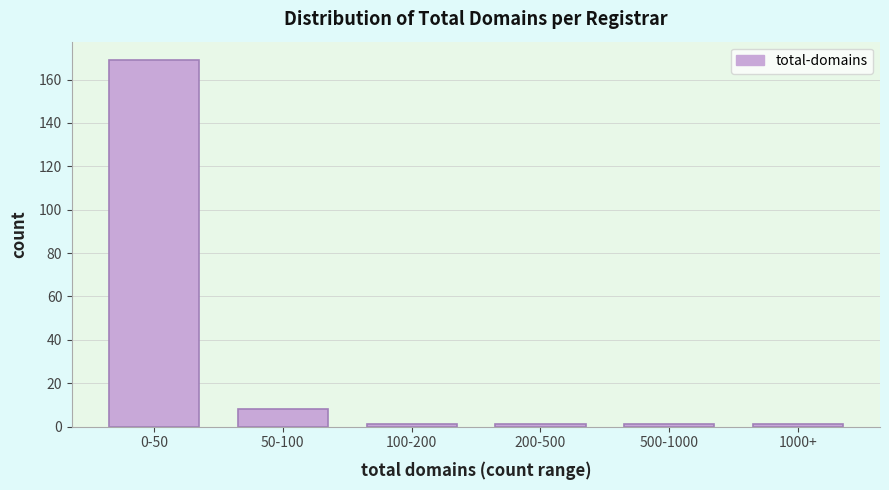

Reading left to right, transcribe all the data shown in this chart.

169	8	1	1	1	1